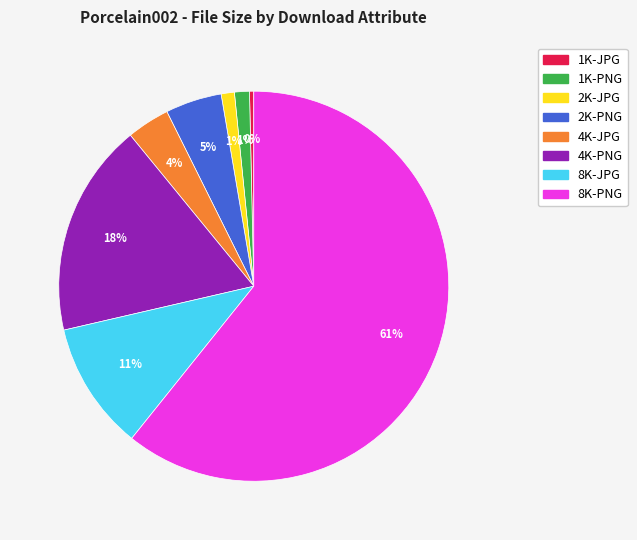

How many slices are in this pie chart?

8